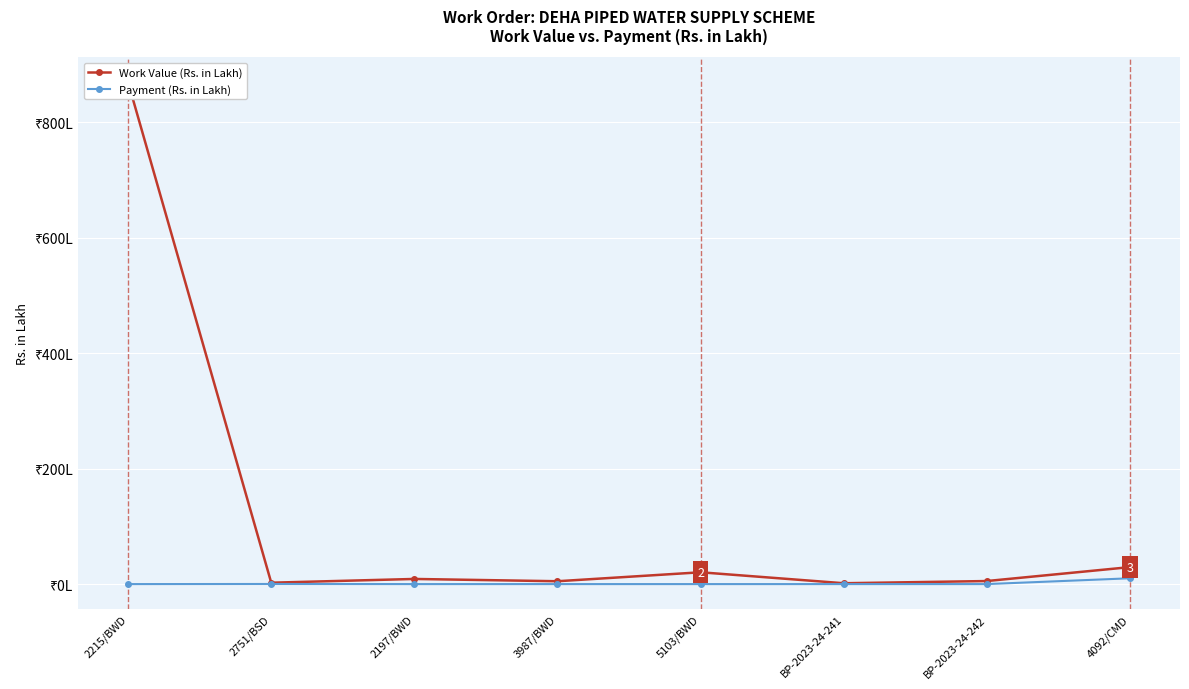

What is the sum of the Payment (Rs. in Lakh) values at 3987/BWD and 4092/CMD?

10.1